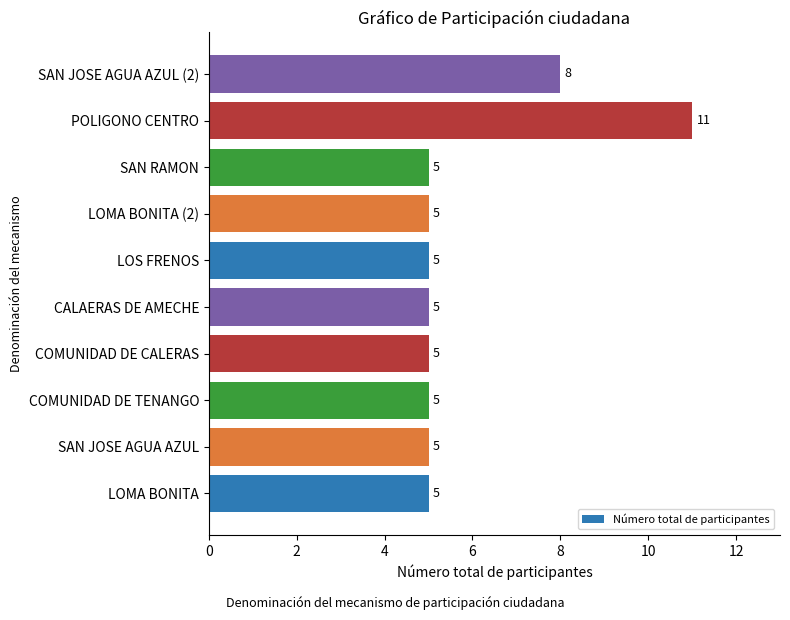

What is the greatest value displayed?

11